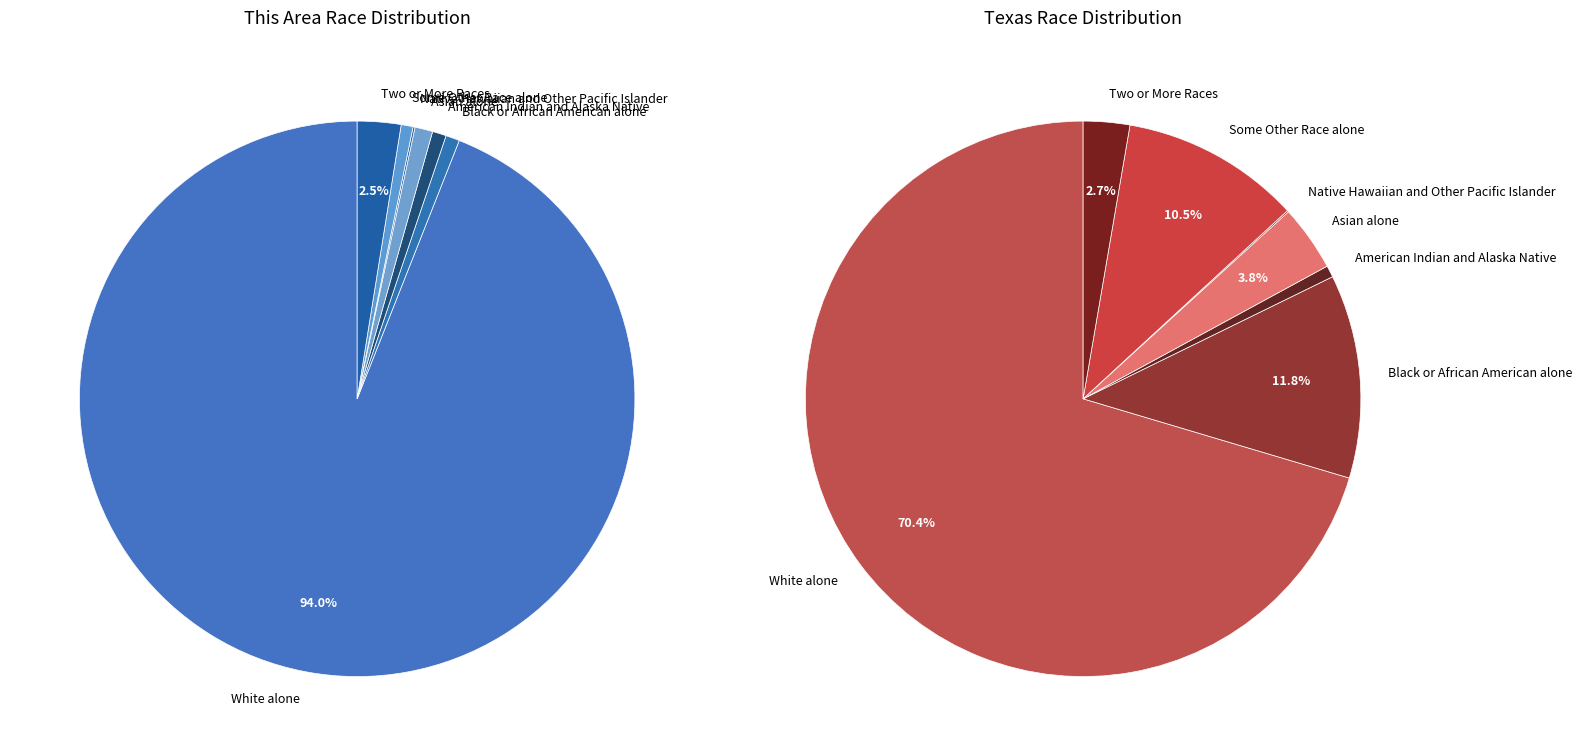

What is the total percentage of Some Other Race alone and American Indian and Alaska Native?

1.5%